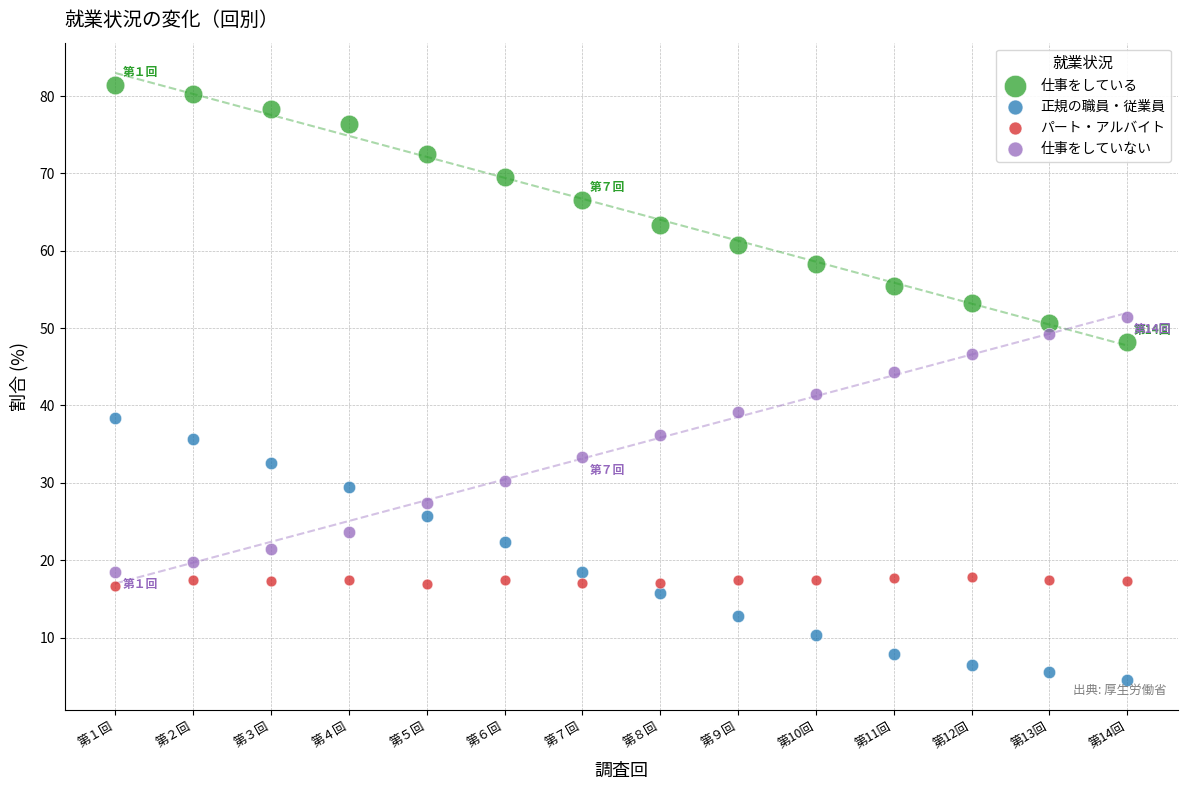

Across all data points, what is the range of Y values (max minus min)?

77.0